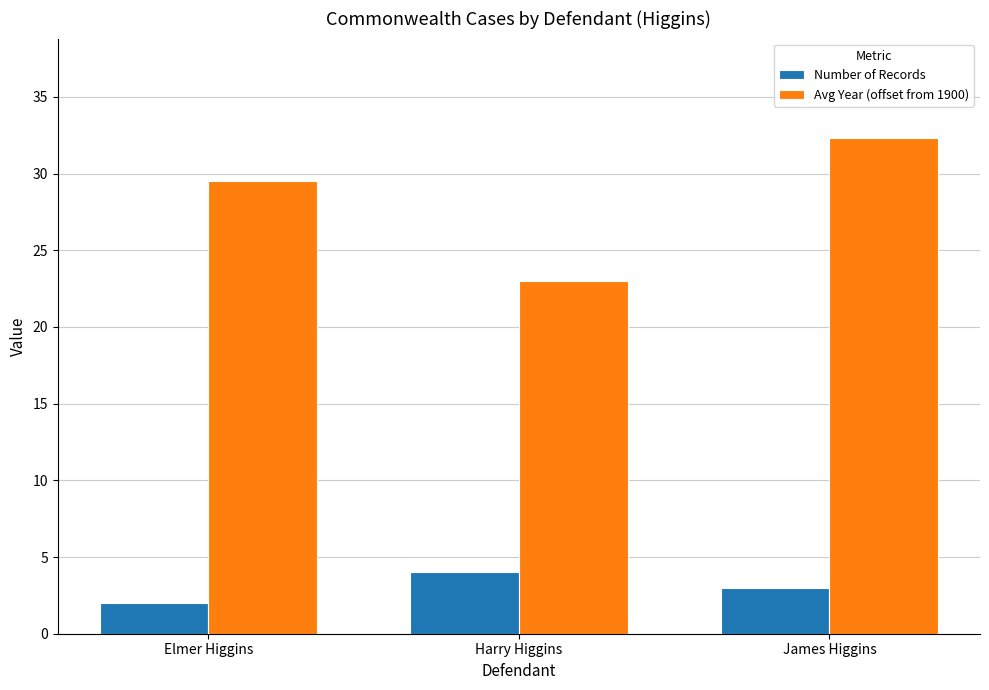

How many bars are there in total?

6